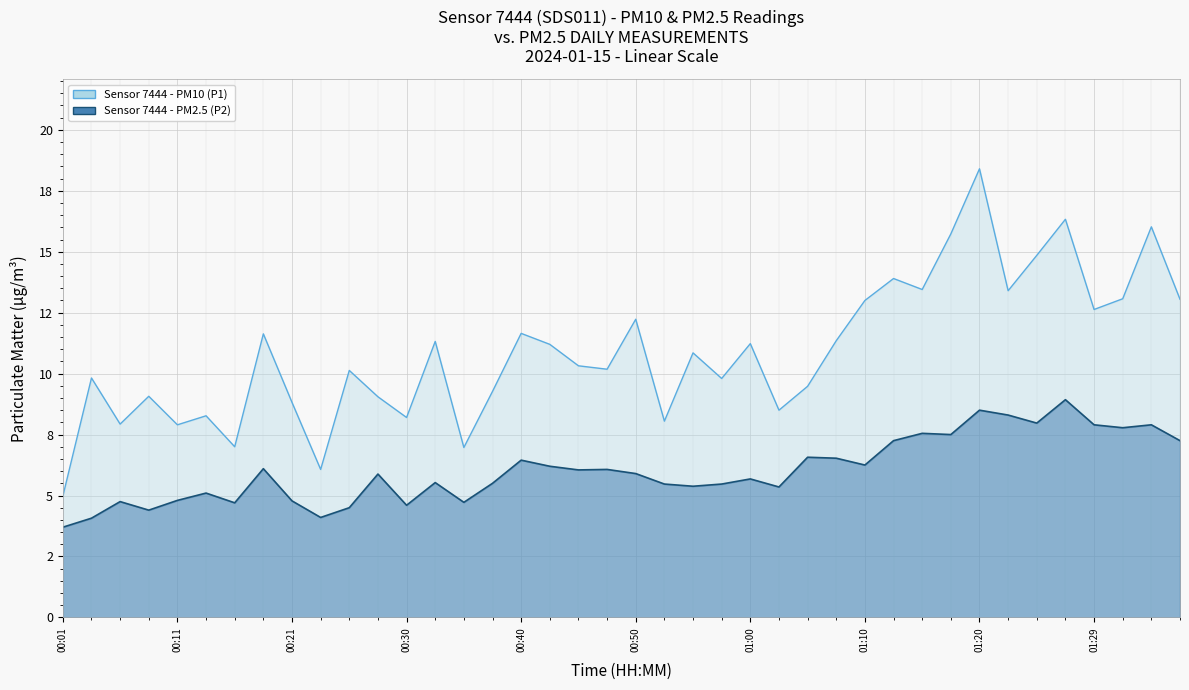

What is the lowest value of the P1 (PM10) series?

5.0